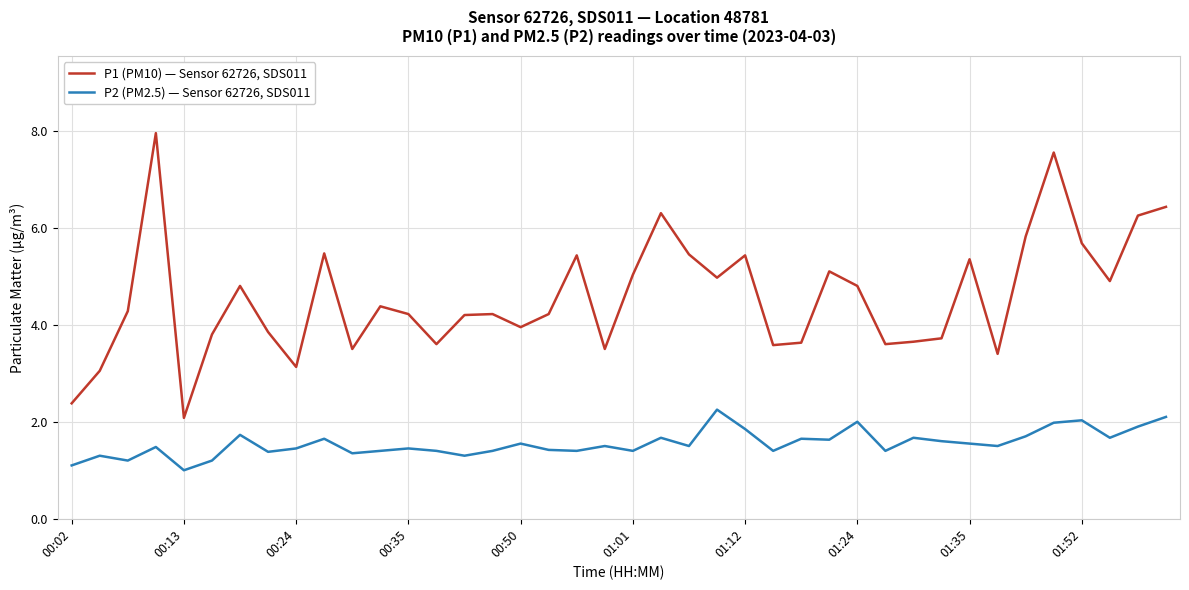

What is the greatest value displayed?

8.0